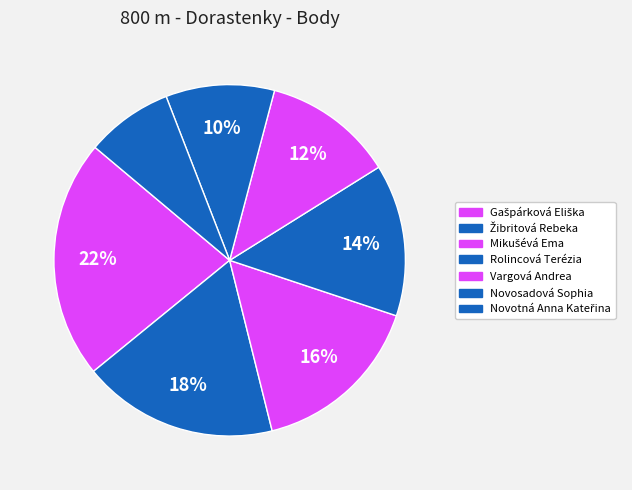

What is the change in value from Rolincová Terézia to Novosadová Sophia?

-2